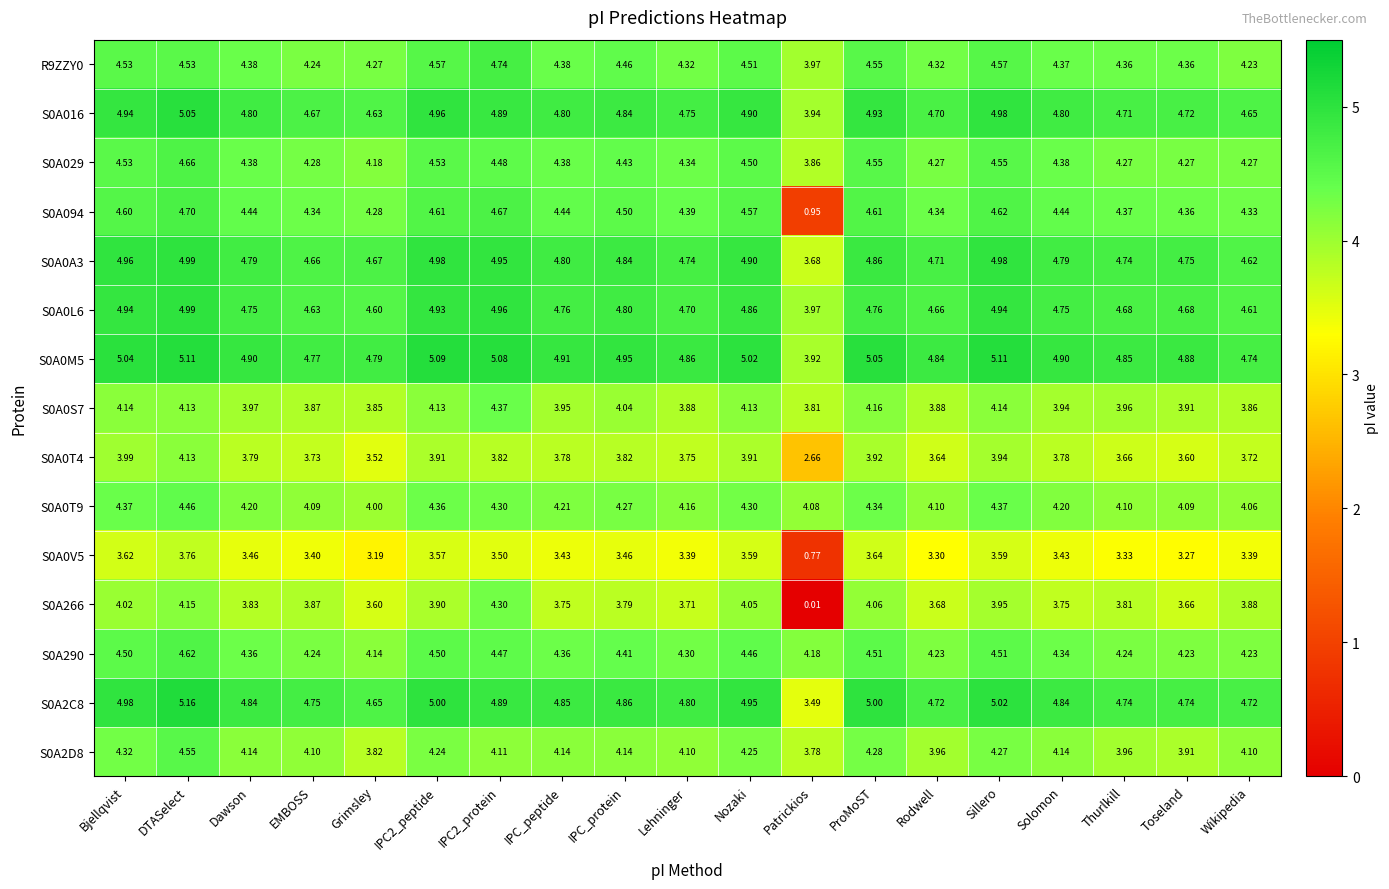

Is the value of S0A016 at Dawson greater than the value of S0A0L6 at Patrickios?

Yes